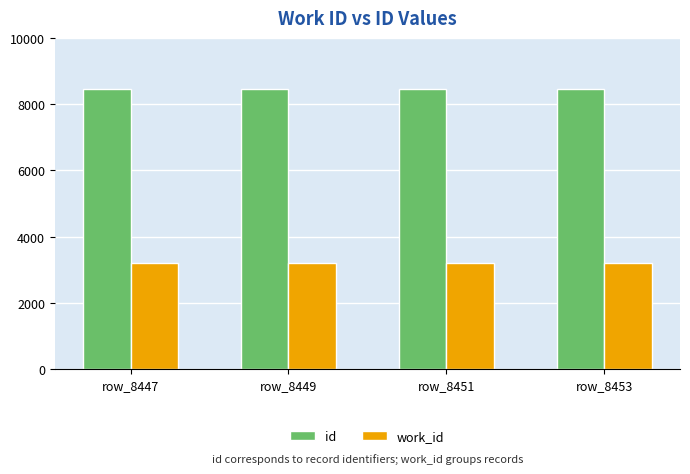

What is the average value of the id series?

8450